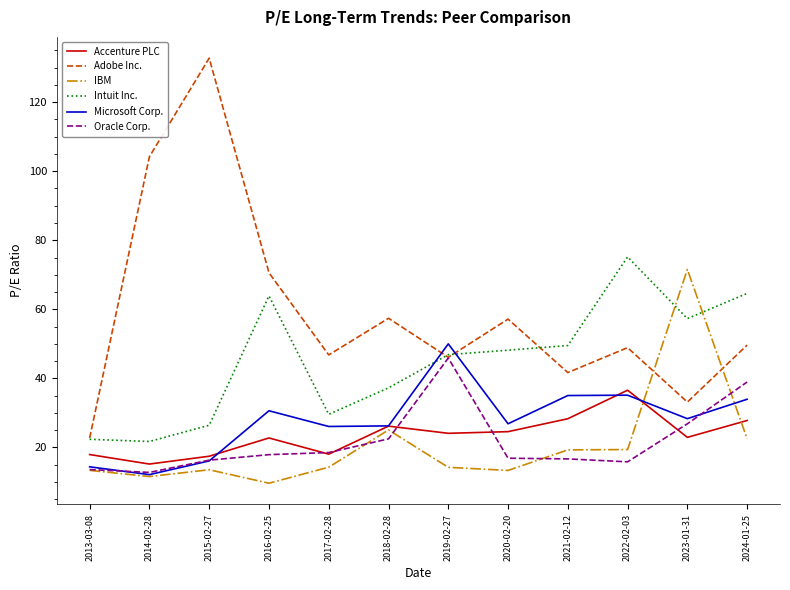

At which label is Adobe Inc. closest to 77?

2016-02-25